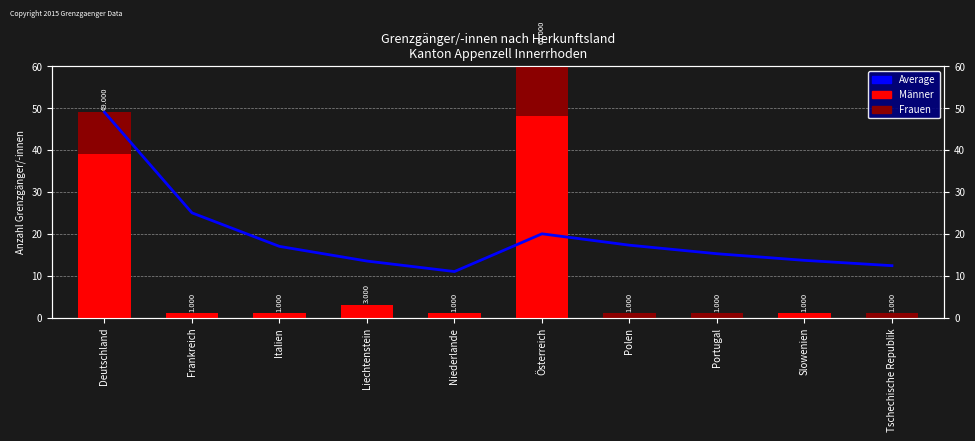

Between Italien and Polen, which is larger?

Polen